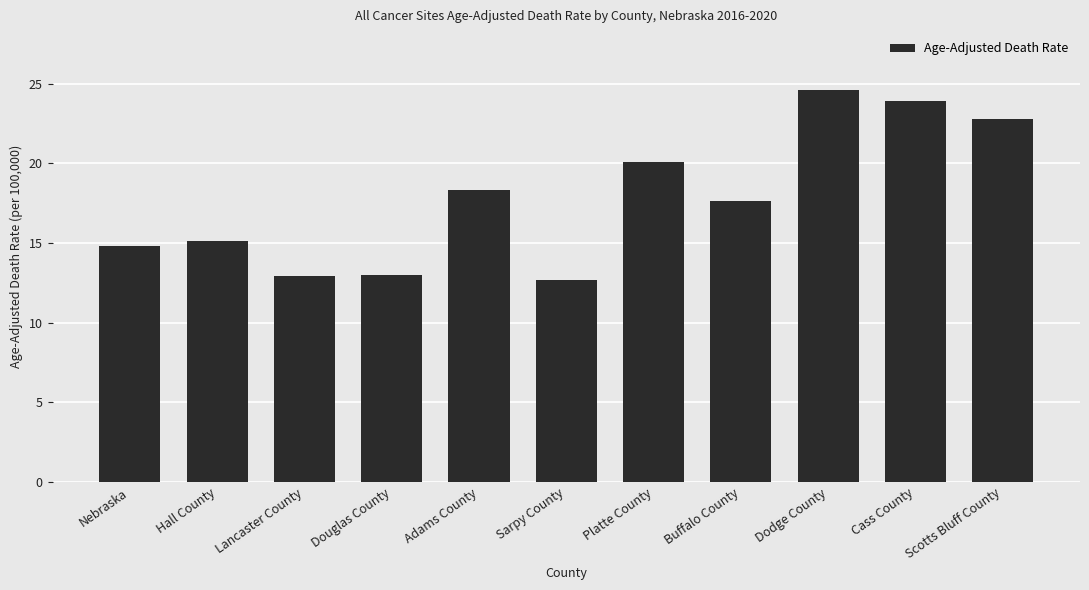

Are the bars grouped side by side (vs. stacked)?

No